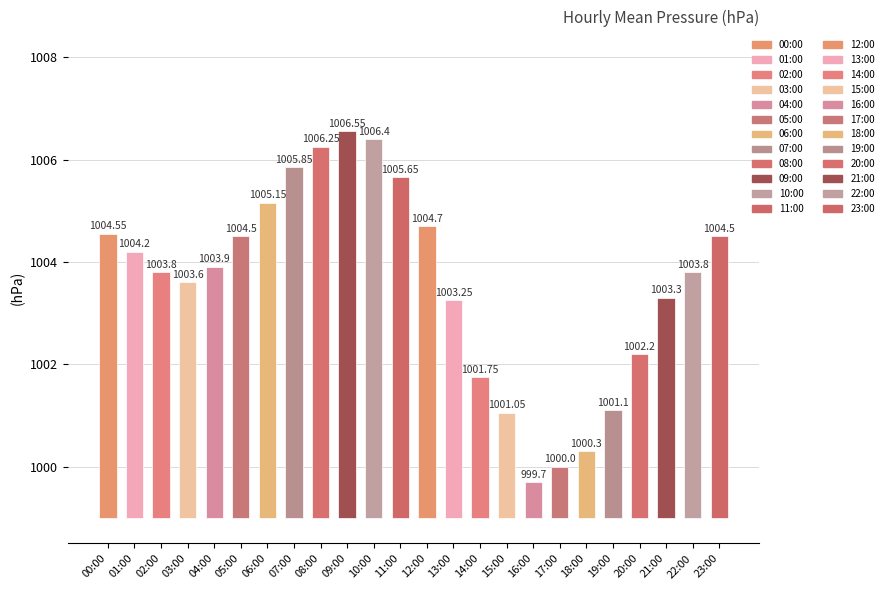

Are the bars horizontal?

No